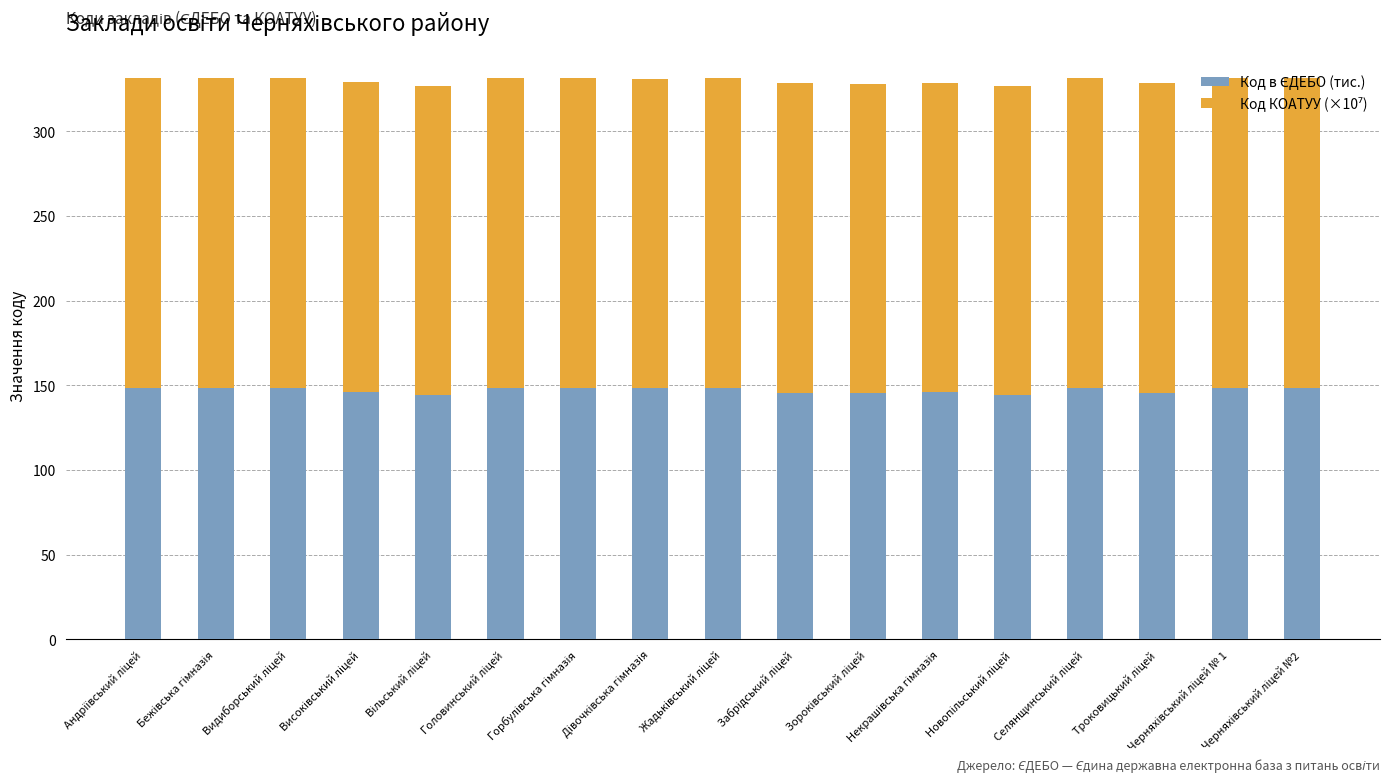

How many Код КОАТУУ (×10⁷) values are between 182 and 183?

17